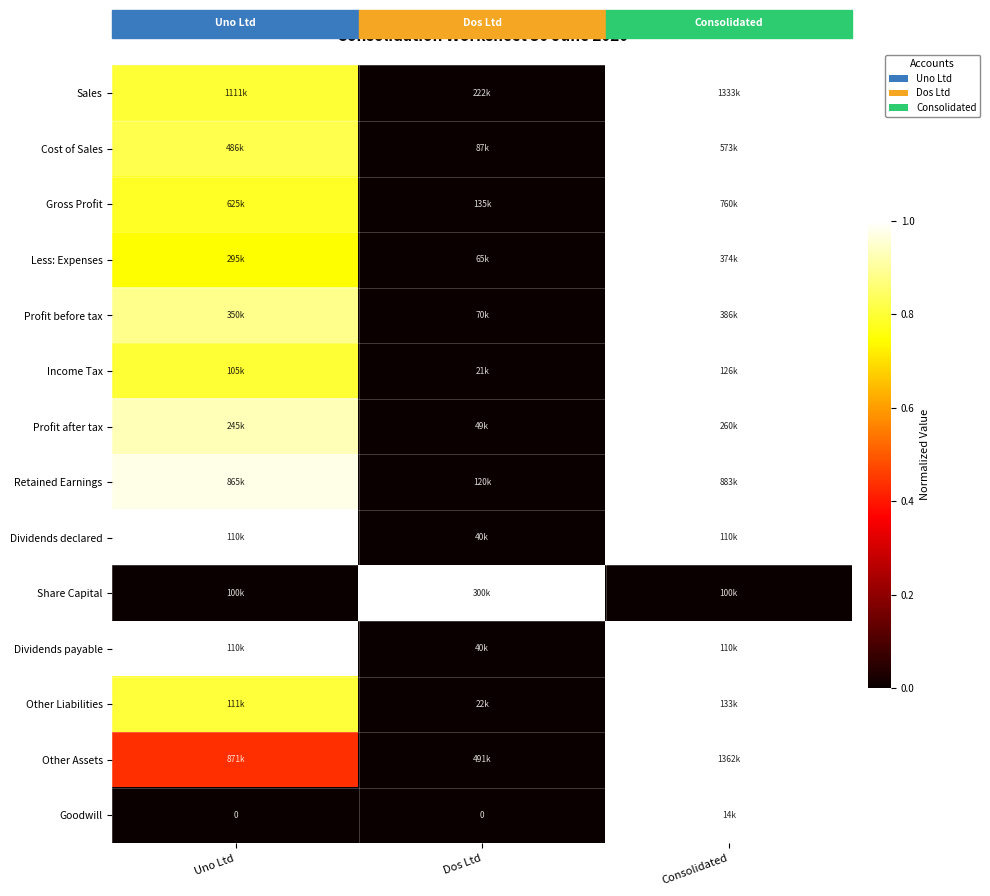

How many categories are shown in the chart?

3